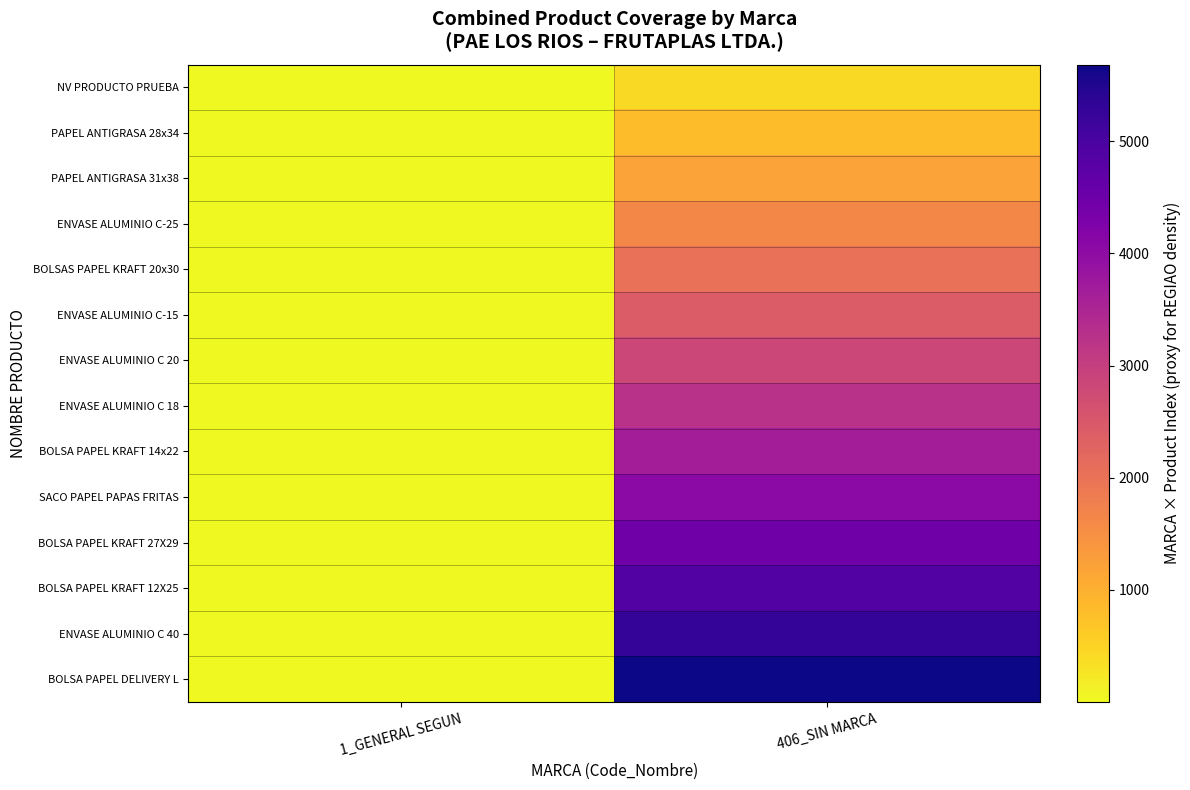

Rank the series by their maximum value, from lowest to highest.

NV PRODUCTO PRUEBA, PAPEL ANTIGRASA 28x34, PAPEL ANTIGRASA 31x38, ENVASE ALUMINIO C-25, BOLSAS PAPEL KRAFT 20x30, ENVASE ALUMINIO C-15, ENVASE ALUMINIO C 20, ENVASE ALUMINIO C 18, BOLSA PAPEL KRAFT 14x22, SACO PAPEL PAPAS FRITAS, BOLSA PAPEL KRAFT 27X29, BOLSA PAPEL KRAFT 12X25, ENVASE ALUMINIO C 40, BOLSA PAPEL DELIVERY L